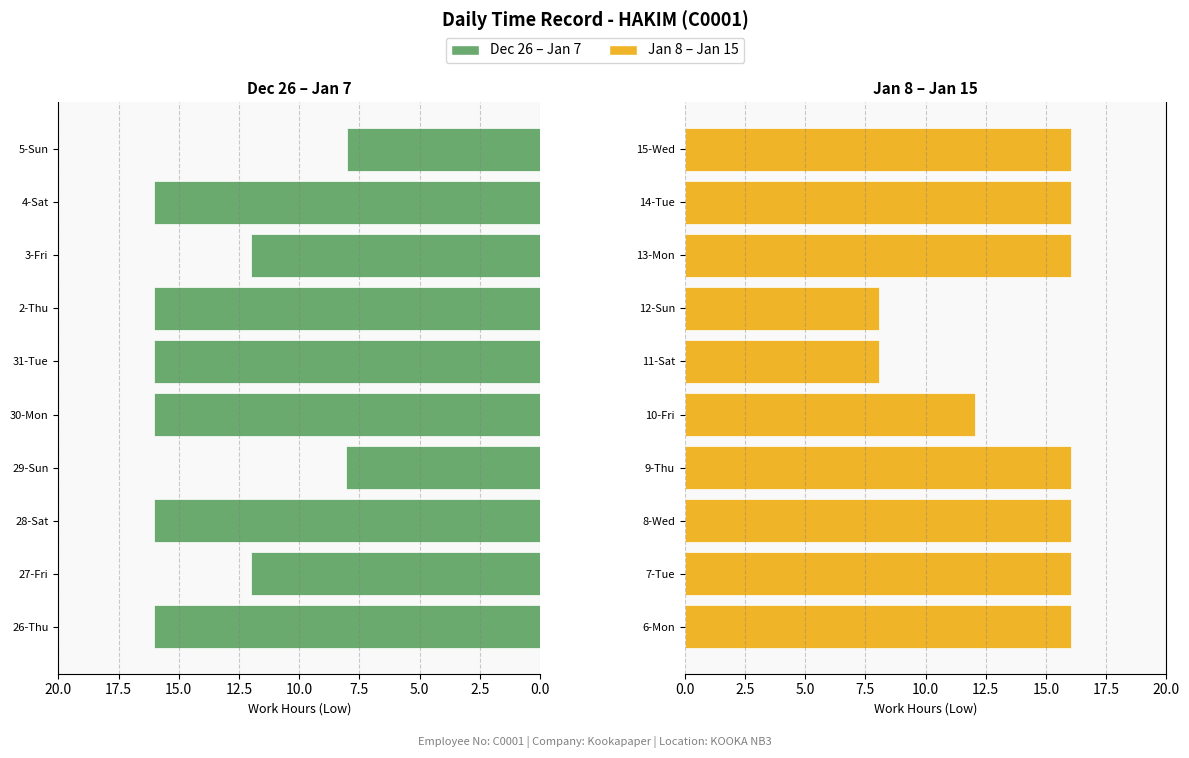

Is it true that the value at 6-Mon is 25.9?

False